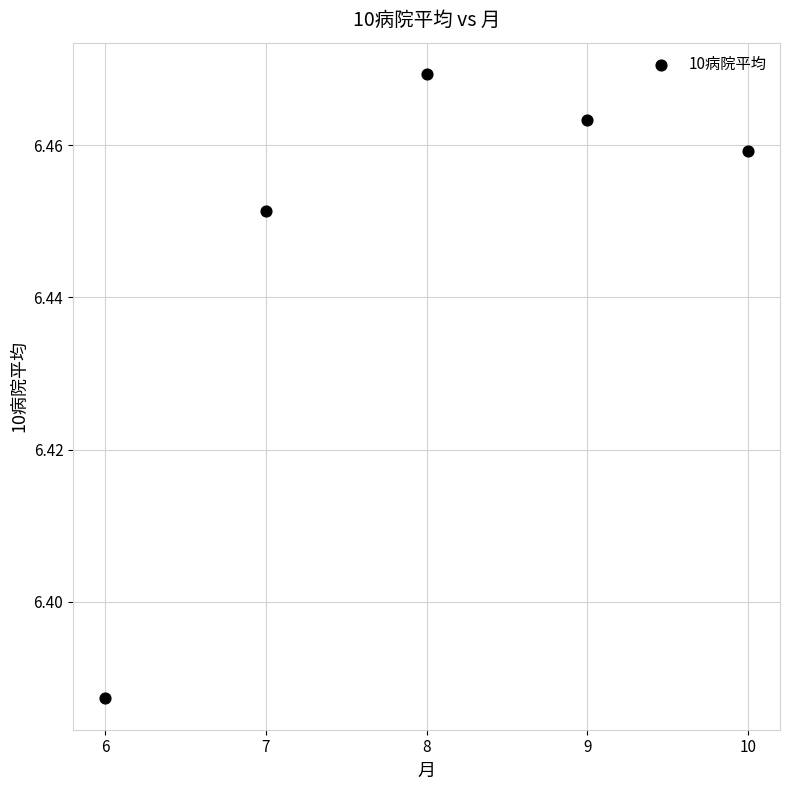

What is the range of X values (max minus min)?

4.0